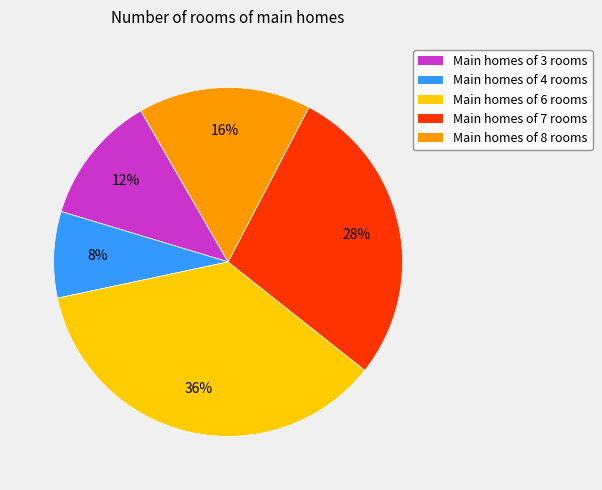

To the nearest percent, what is the average slice percentage?

20%